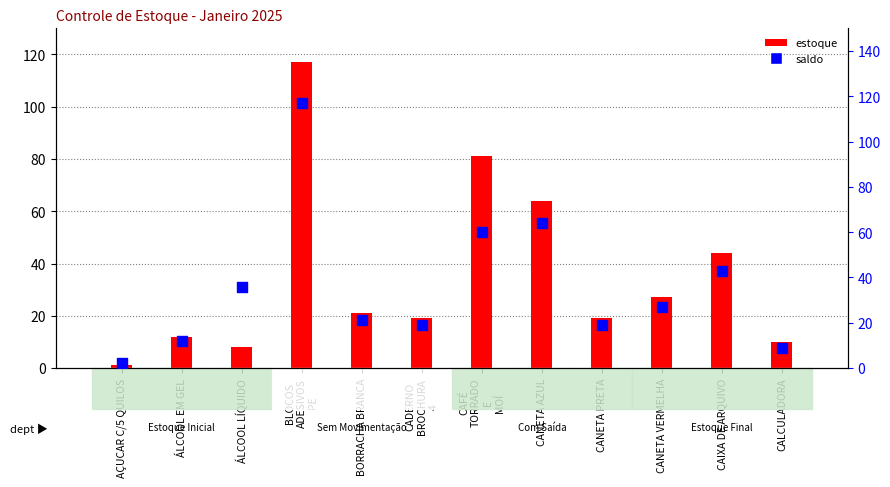

Which series has the largest total across all categories?

saldo